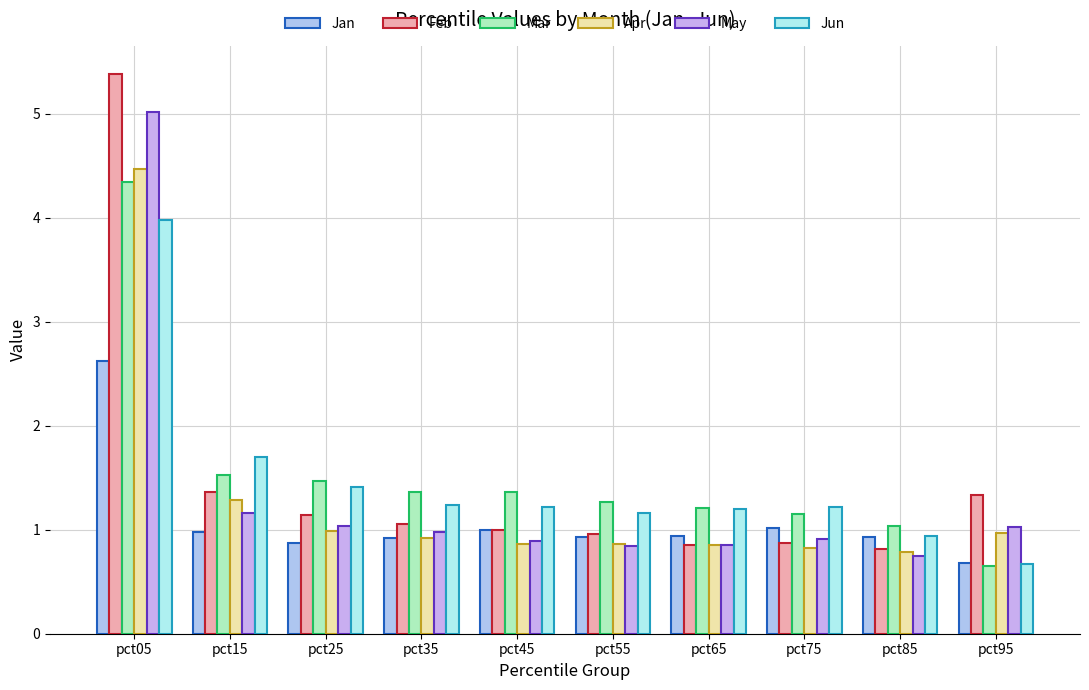

What is the maximum value shown in the chart?

5.4